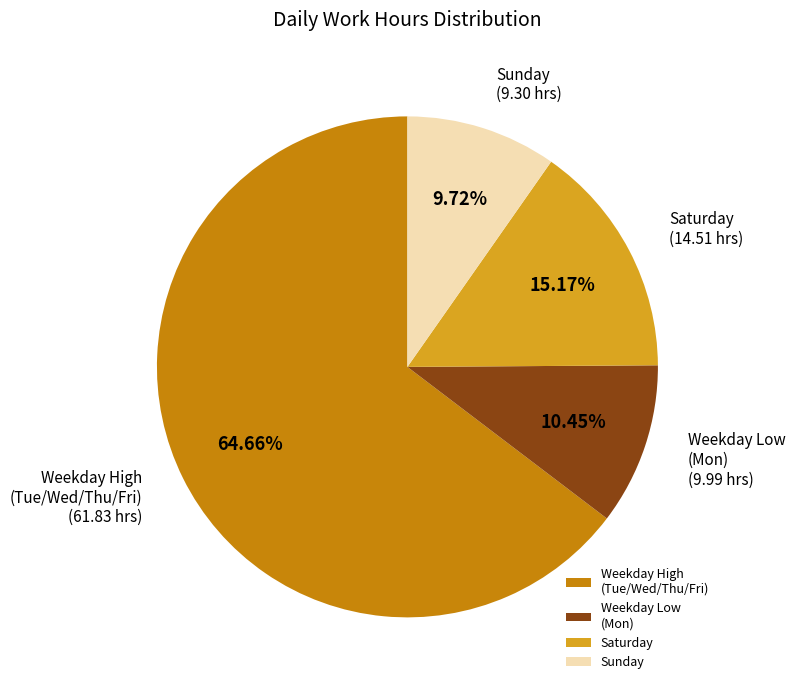

What is the largest slice in the pie chart?

Weekday High (Tue/Wed/Thu/Fri)